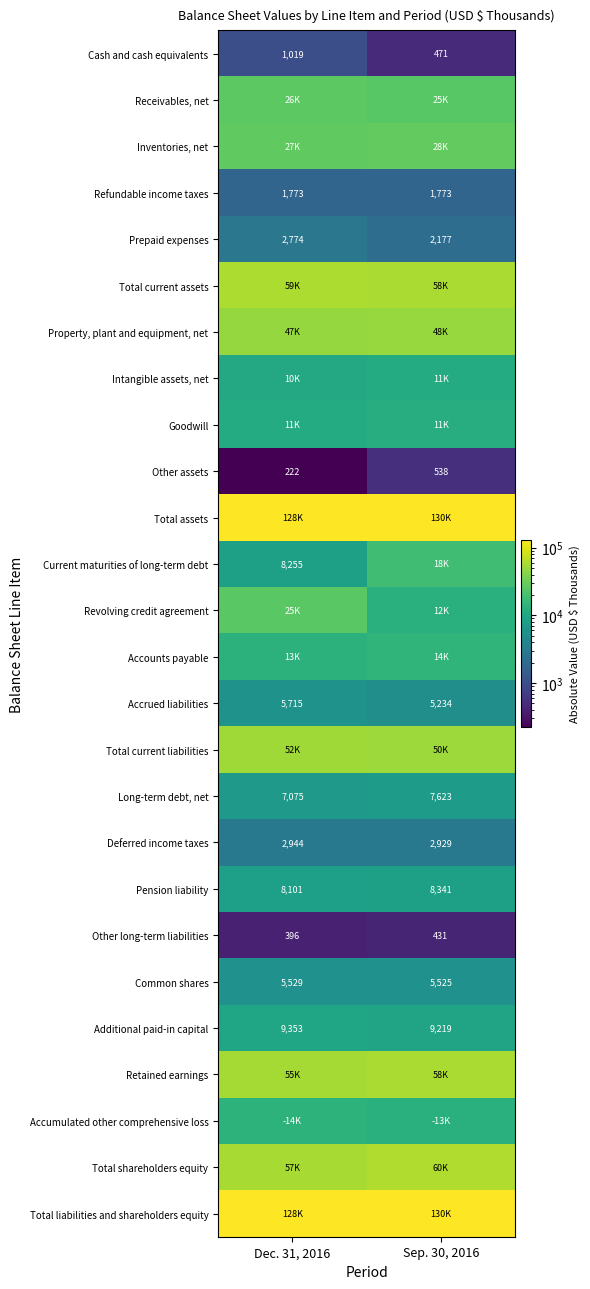

What value does the Prepaid expenses series have at Sep. 30, 2016?

2177